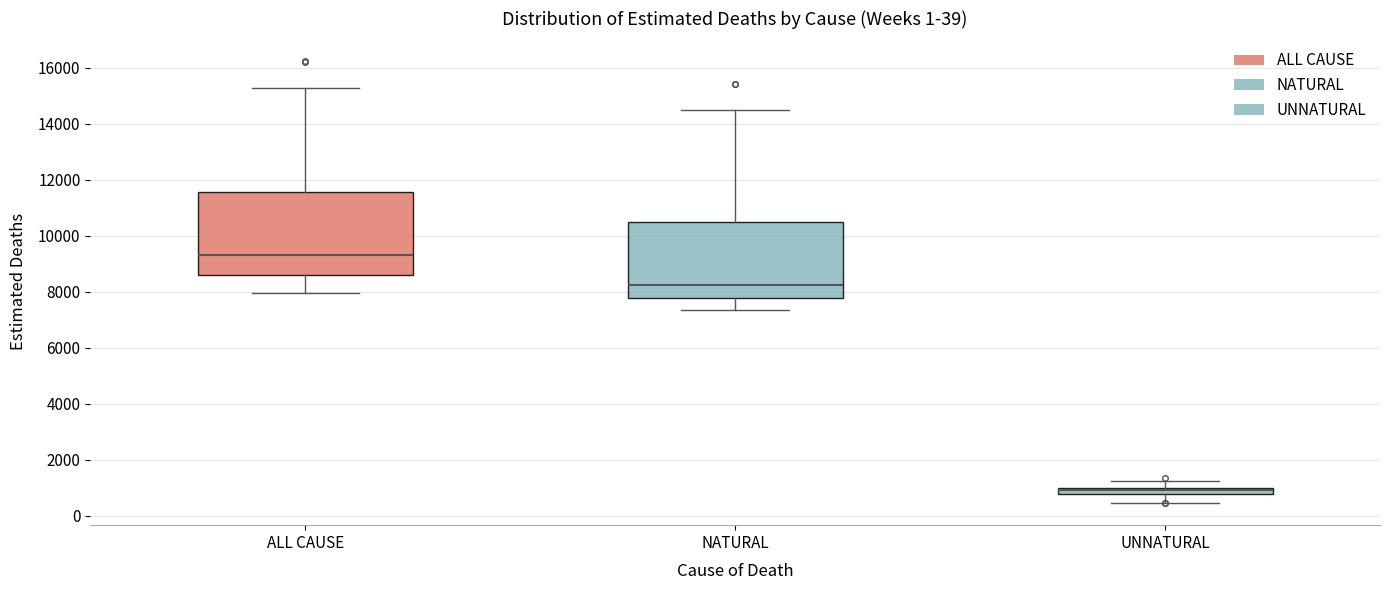

Which box's median line is the highest?

ALL CAUSE